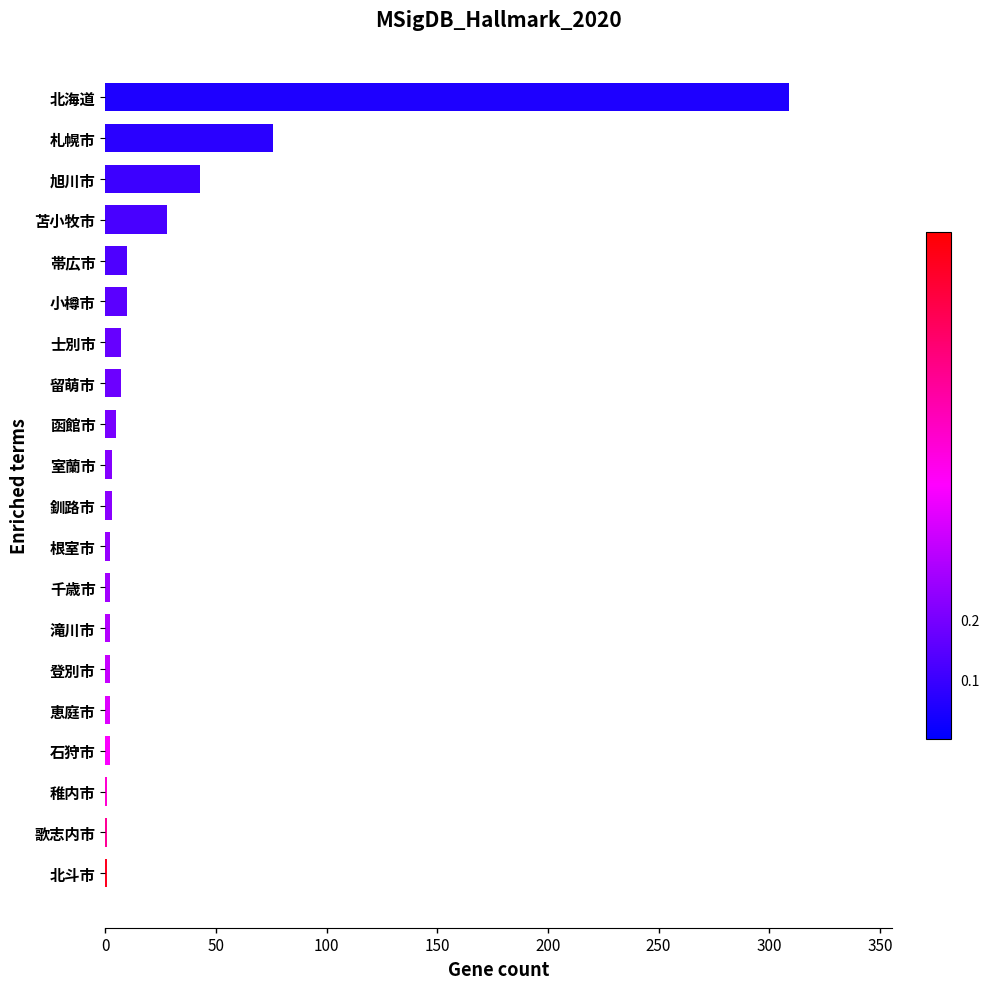

What is the sum of all values?

516